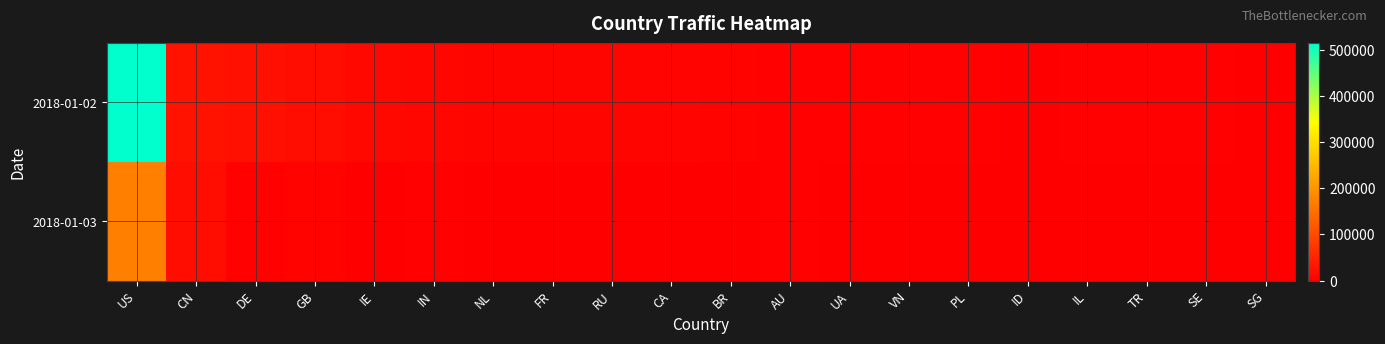

How many distinct data groups are displayed?

2